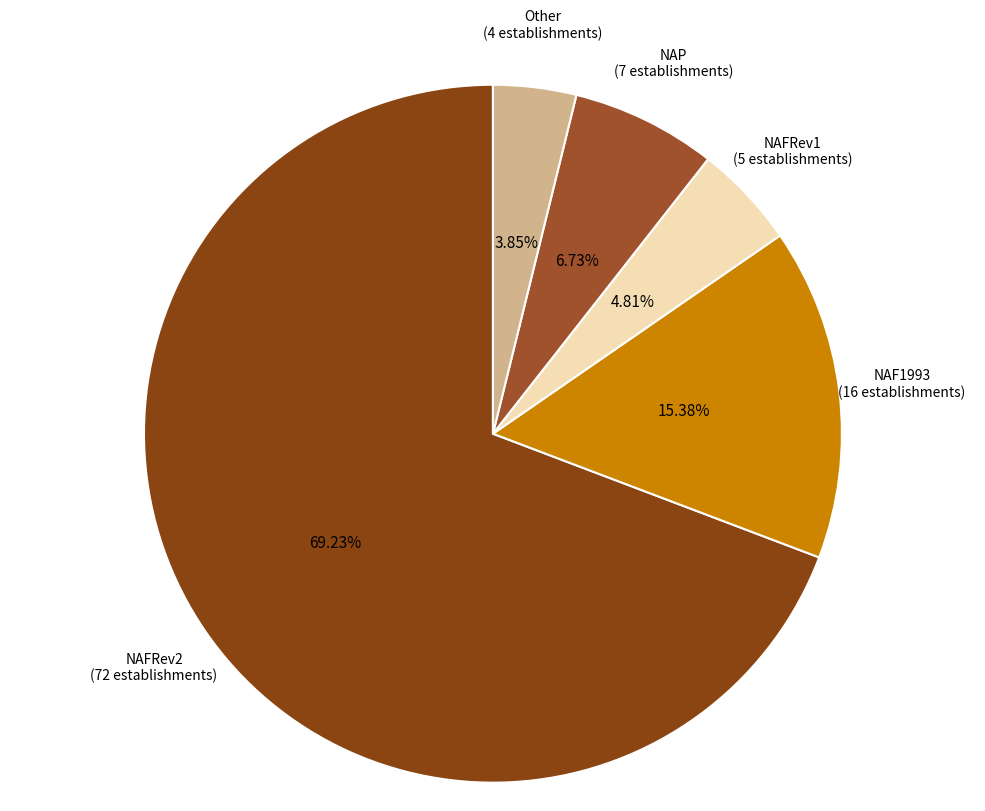

Approximately how many times larger is the value at NAF1993 compared to NAFRev2?

0.2